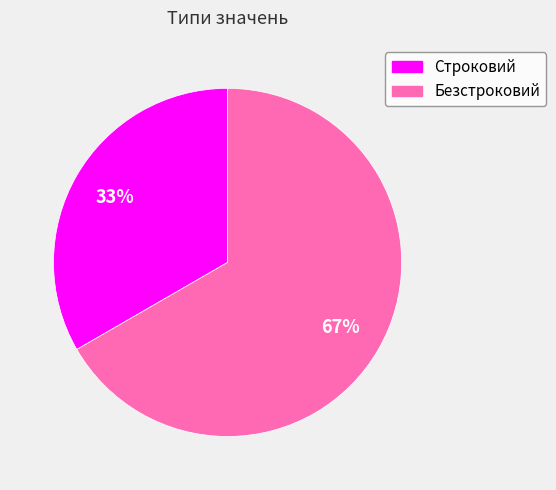

Which category has the biggest portion of the pie?

Безстроковий